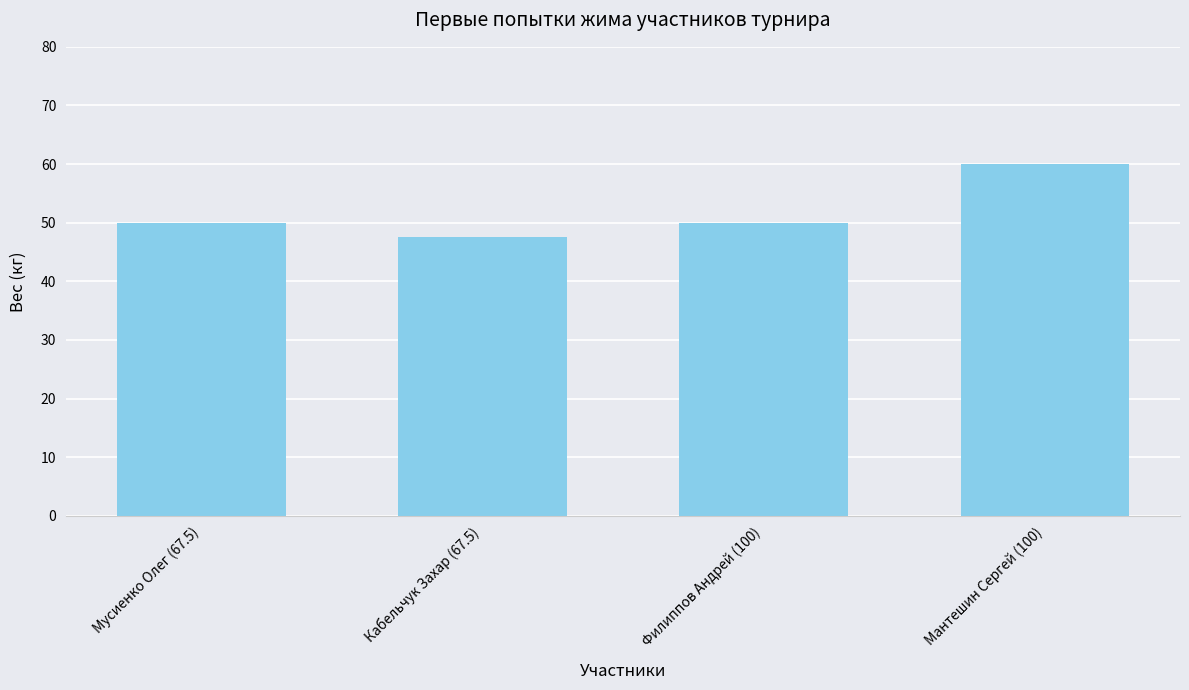

Reading right to left, what are all the values shown in this chart?

Мантешин Сергей (100)=60.0	Филиппов Андрей (100)=50.0	Кабельчук Захар (67.5)=47.5	Мусиенко Олег (67.5)=50.0